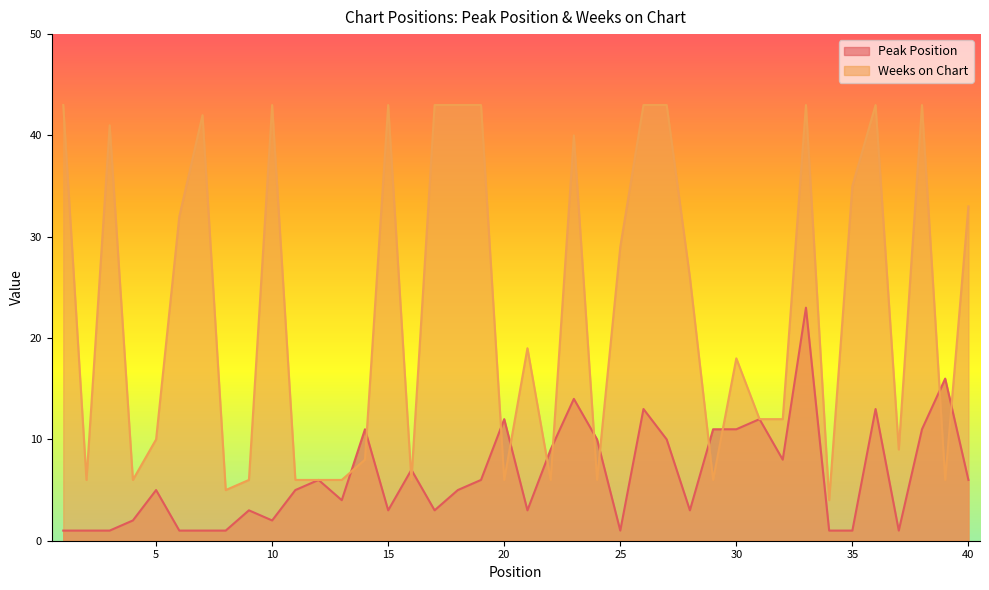

What is the minimum value shown in the chart?

1